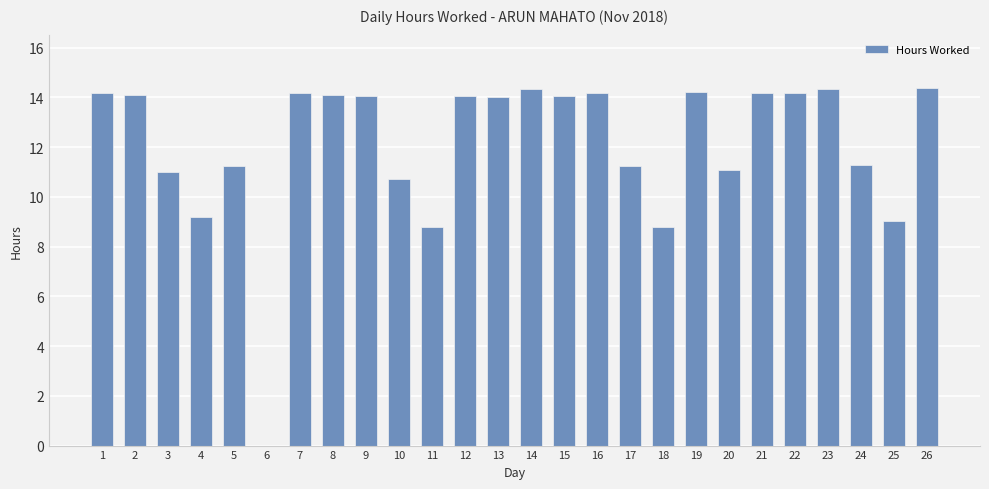

True or false: the data shows 7.9 at 9.

False